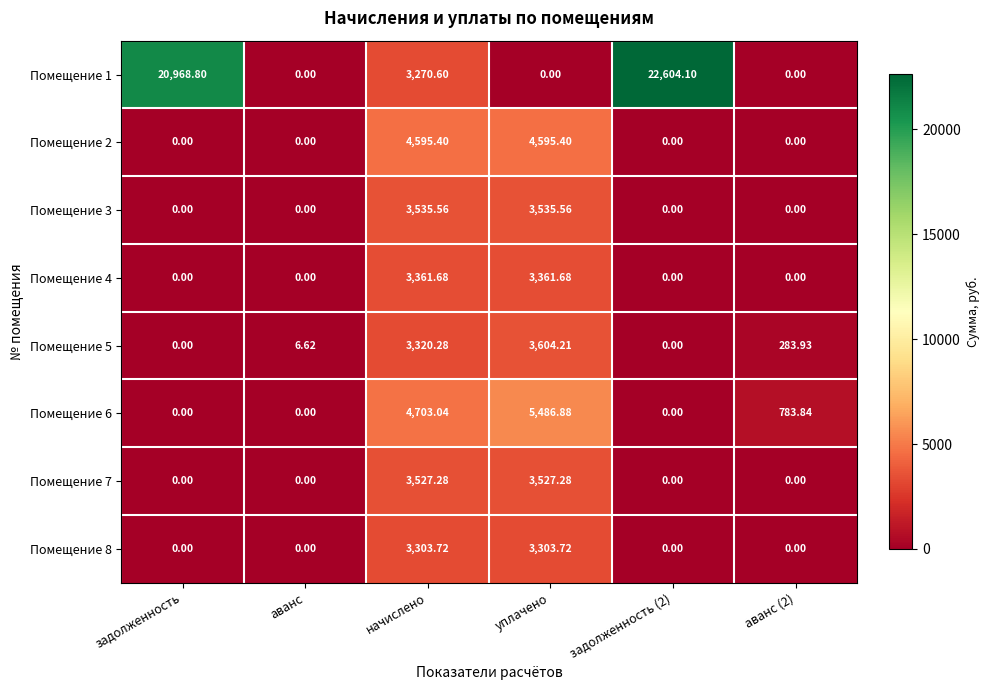

Is the value of Помещение 4 at задолженность greater than the value of Помещение 5 at начислено?

No